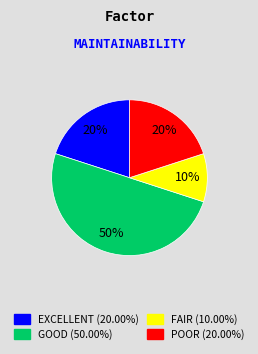

Is POOR (20.00%) the majority of the pie?

No